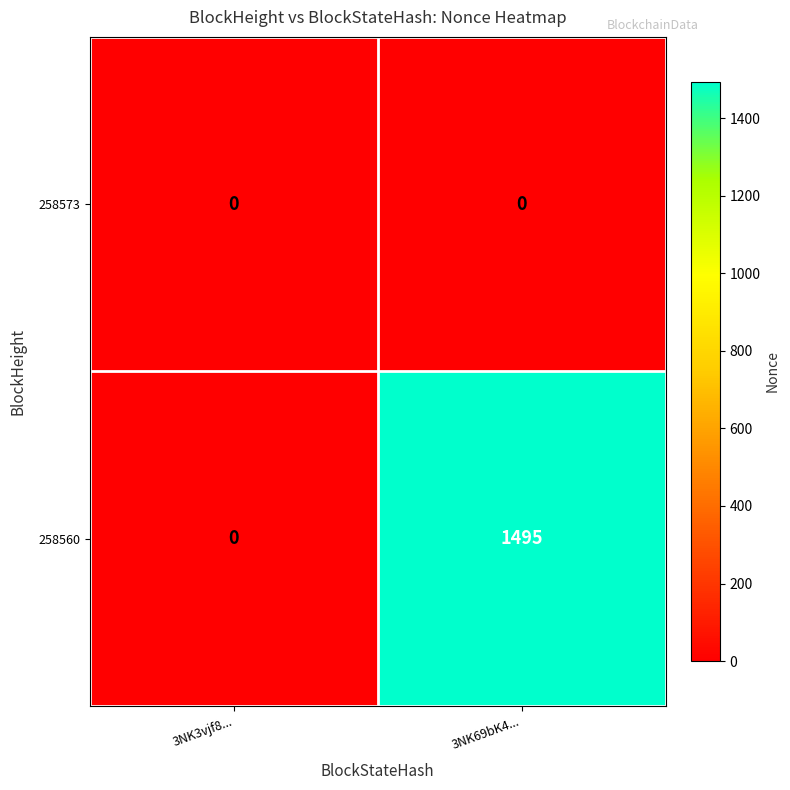

Which series changed the most between 3NK3vjf8... and 3NK69bK4...?

258560